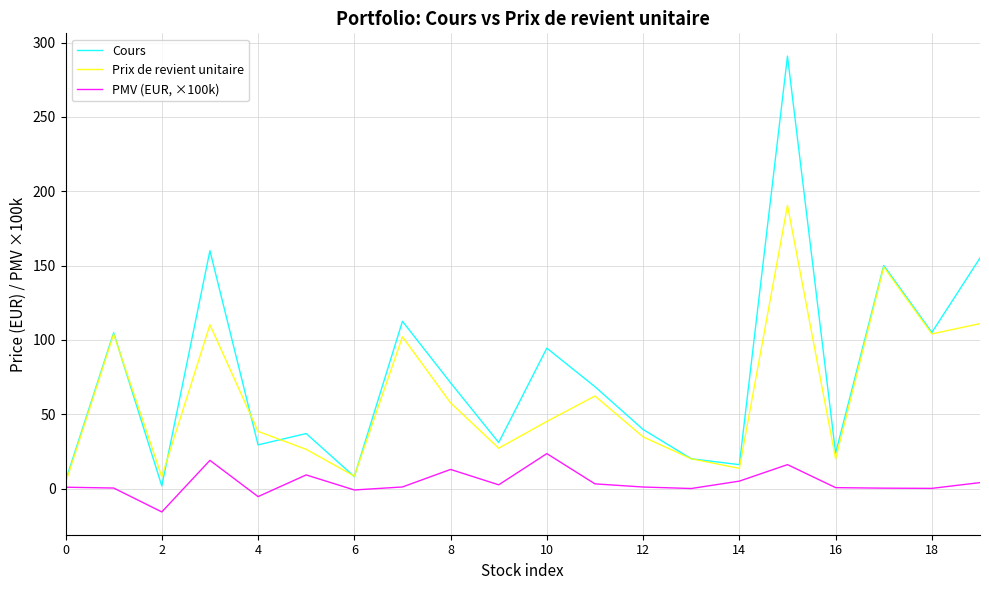

Which series has the largest total across all categories?

Cours